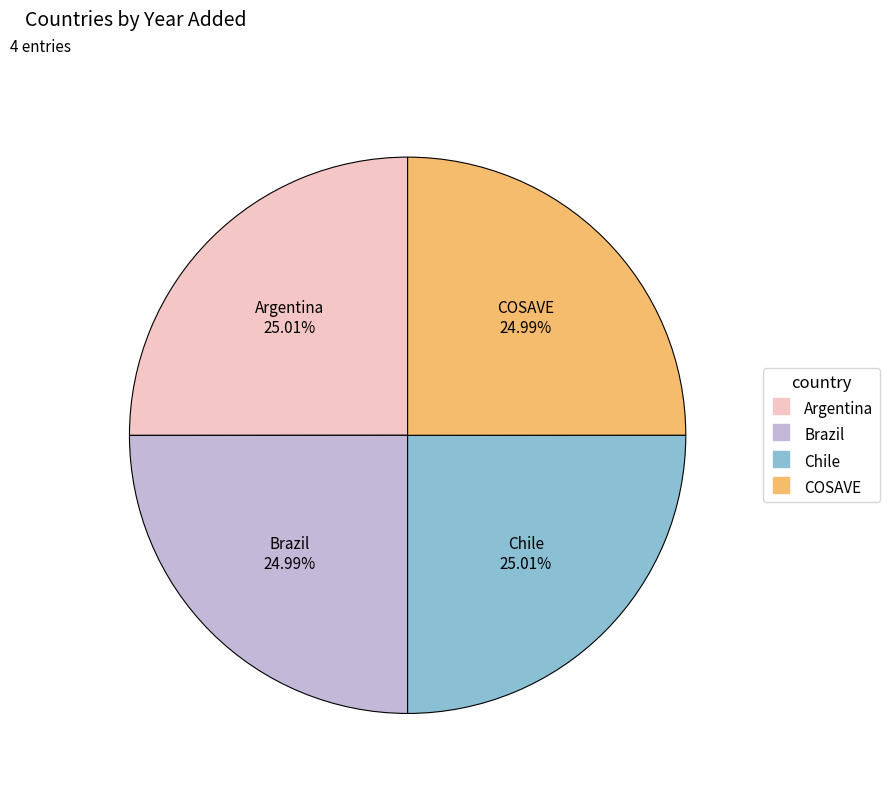

What percentage is the COSAVE slice, to the nearest percent?

25%